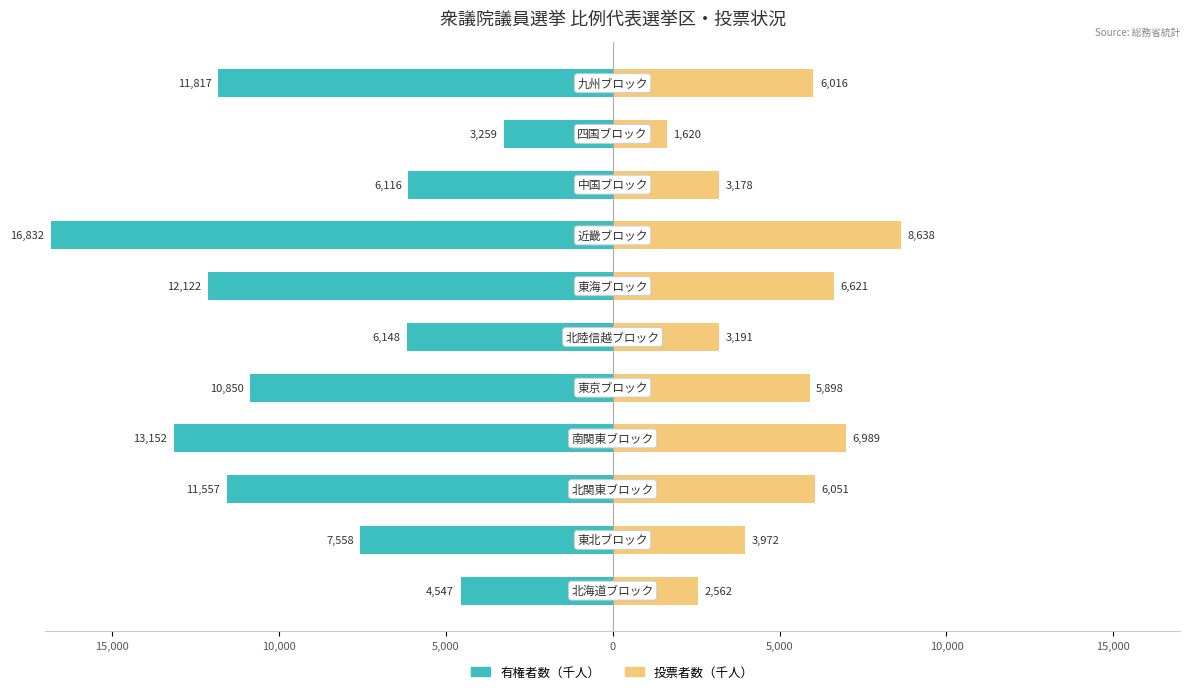

Rank the series at 5,000 from lowest to highest value.

有権者数（千人）, 投票者数（千人）